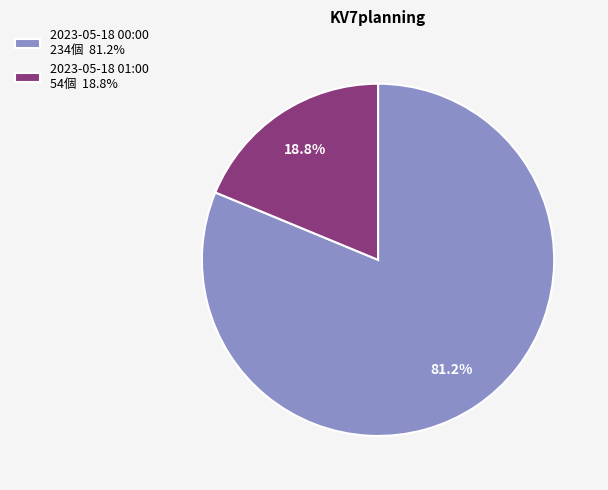

Does 2023-05-18 01:00 account for over 50% of the chart?

No